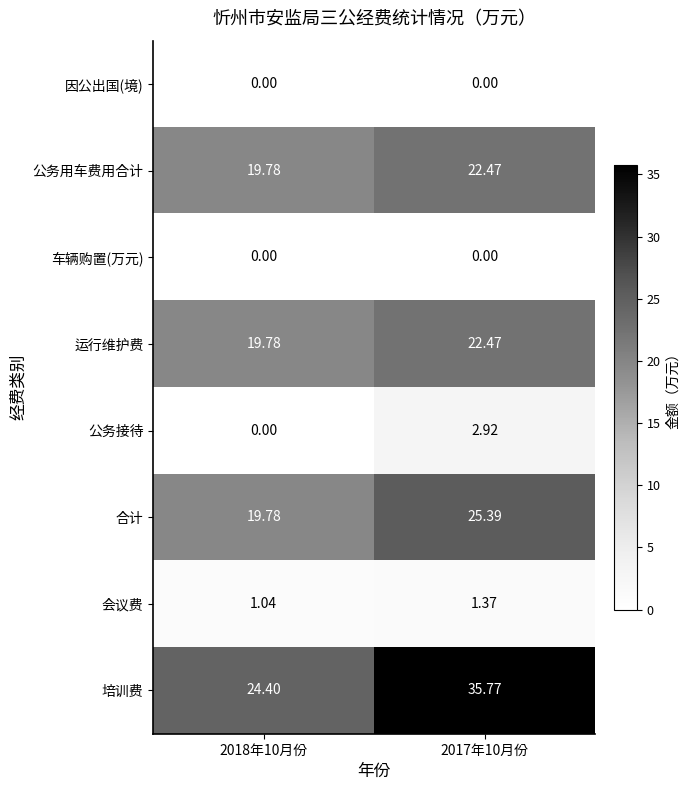

Which label corresponds to the largest value in the chart?

2017年10月份